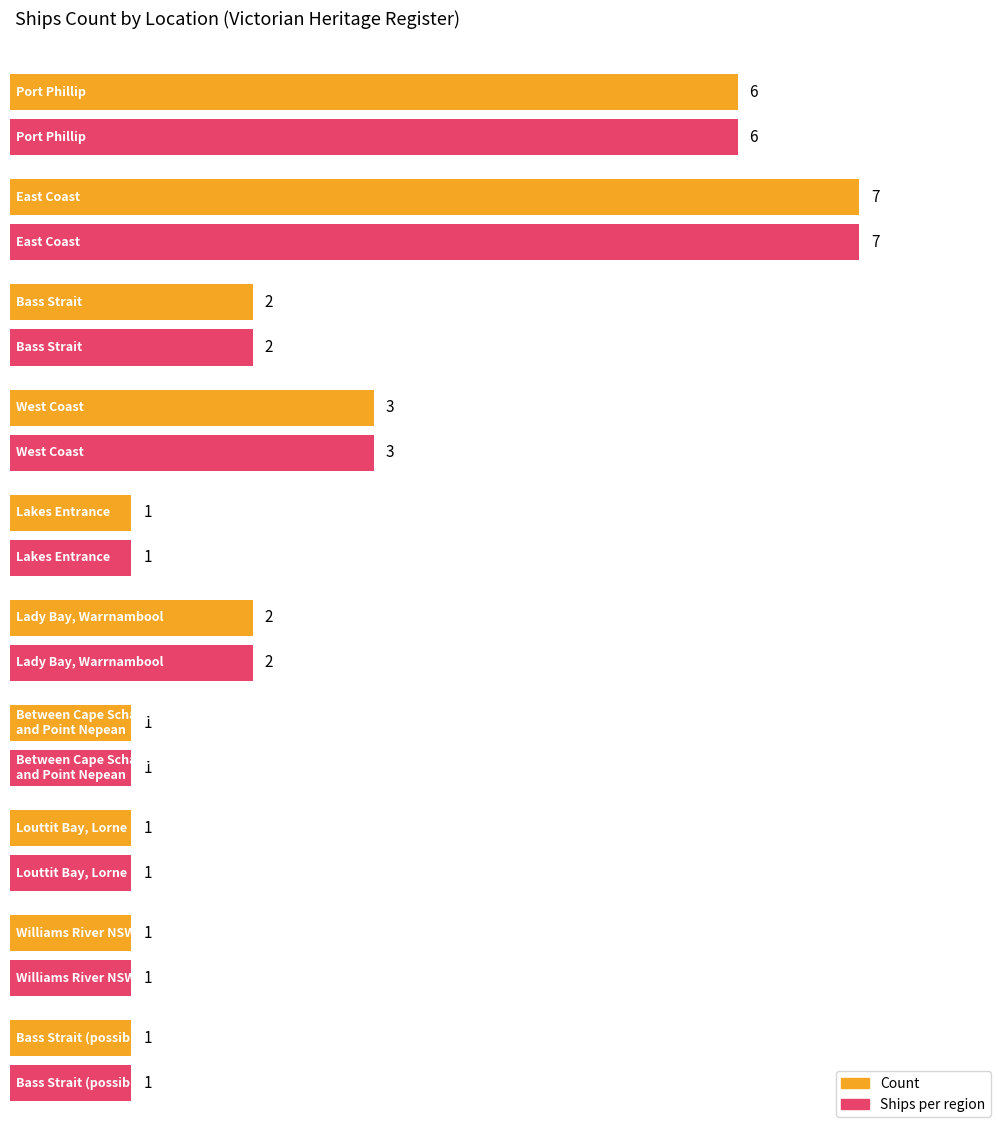

Is it true that Maximum utilization equals 5 at East Coast?

False